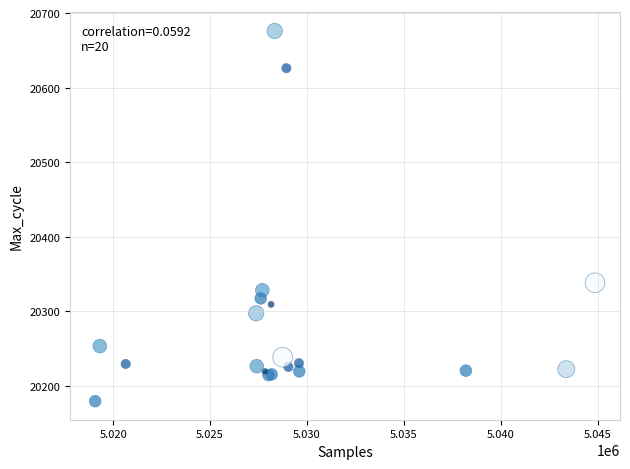

What Y value in the scatter plot is closest to 20427?

20338